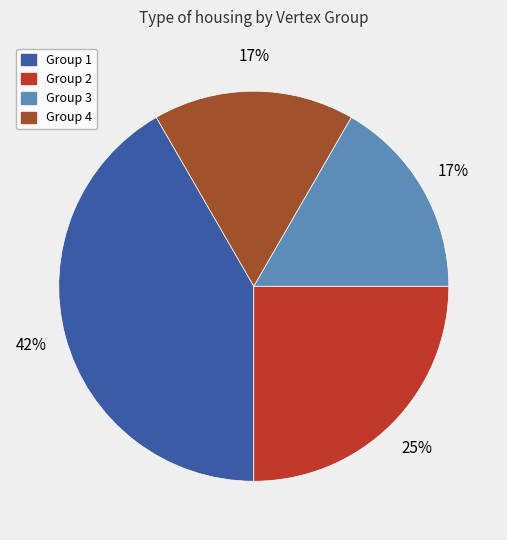

Is there a majority slice in this chart?

No